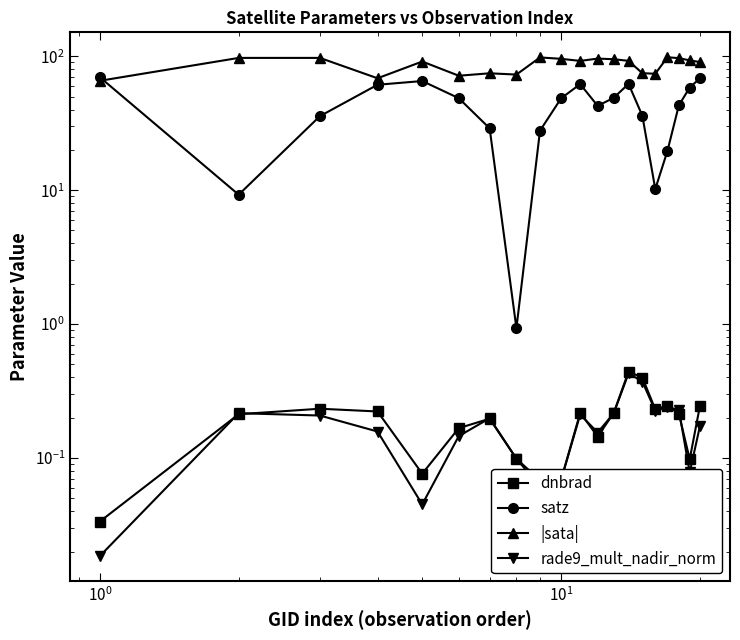

Which series has the largest range (max minus min)?

satz